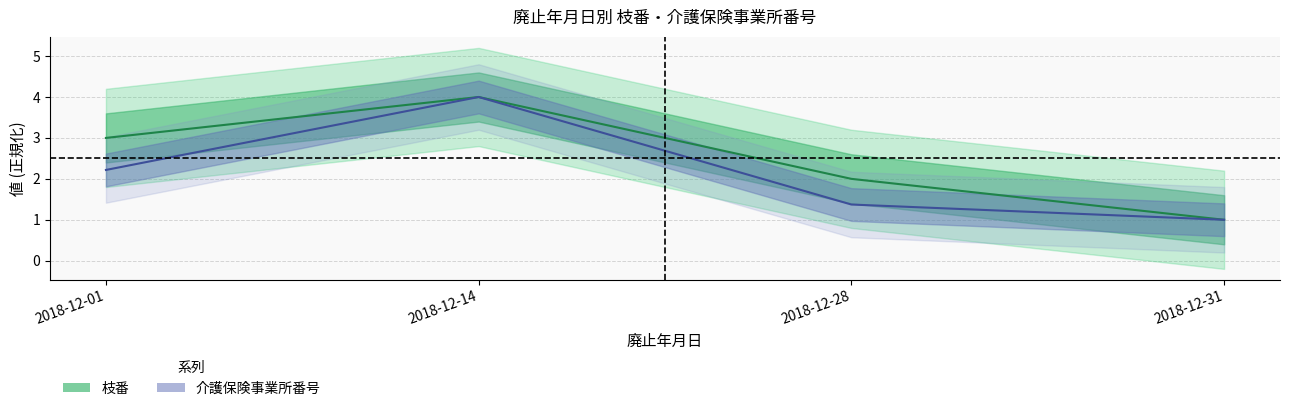

True or false: 枝番 has more than 2 points higher than both neighbors.

False